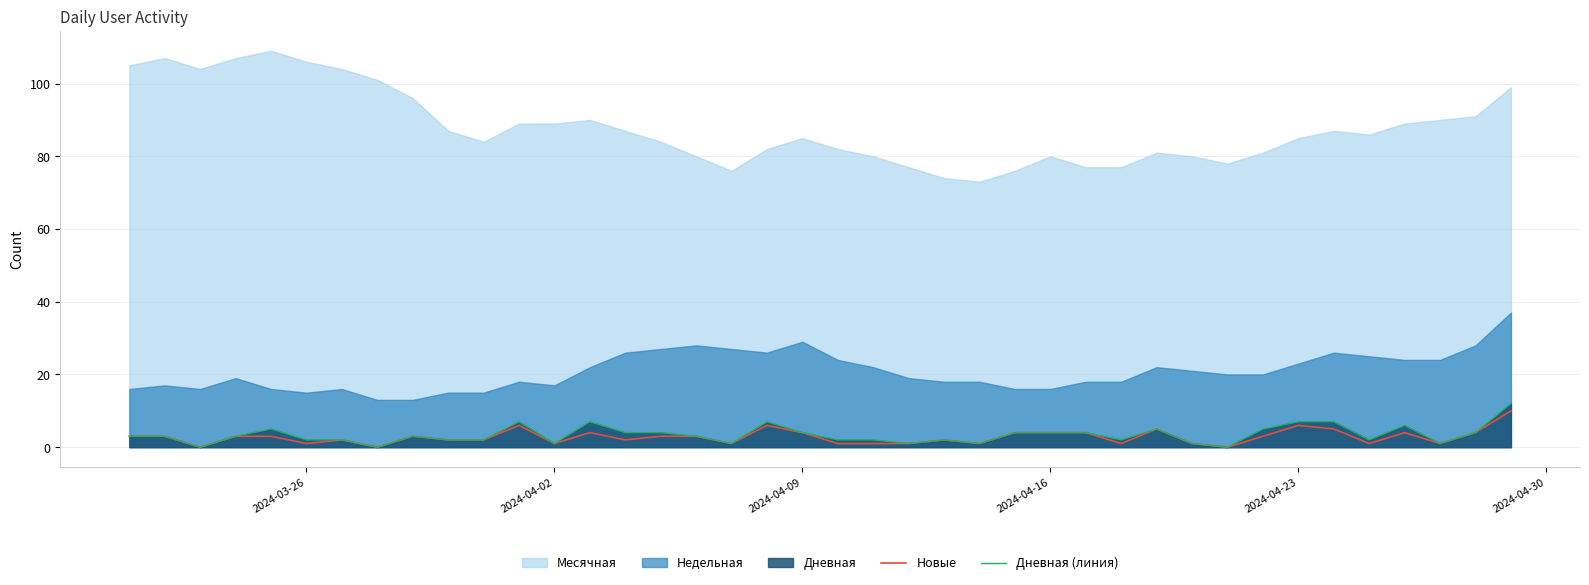

Is it true that Новые equals 11 at 2024-04-23?

False